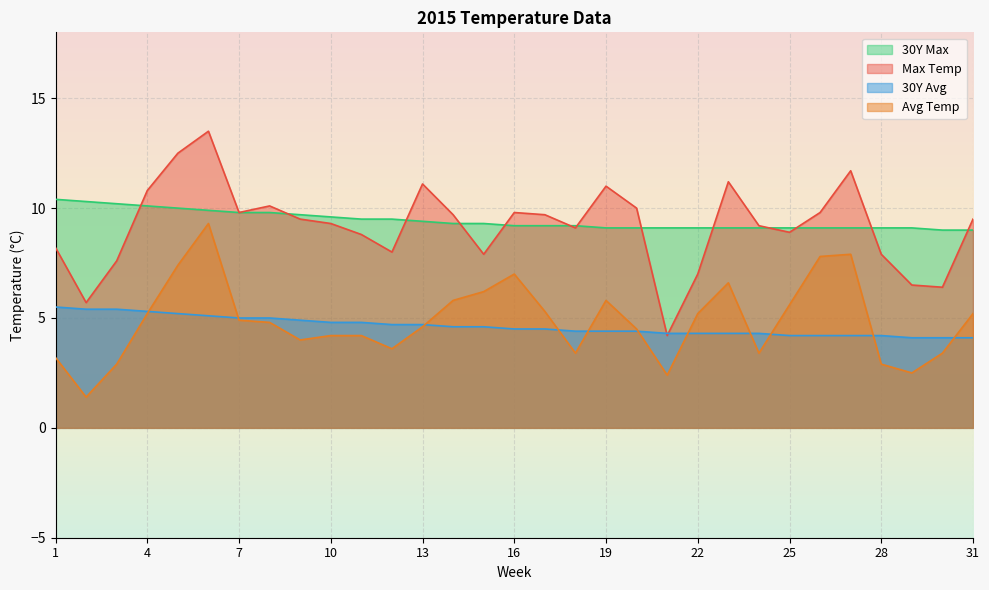

What is the total value across all series at 10?

27.9